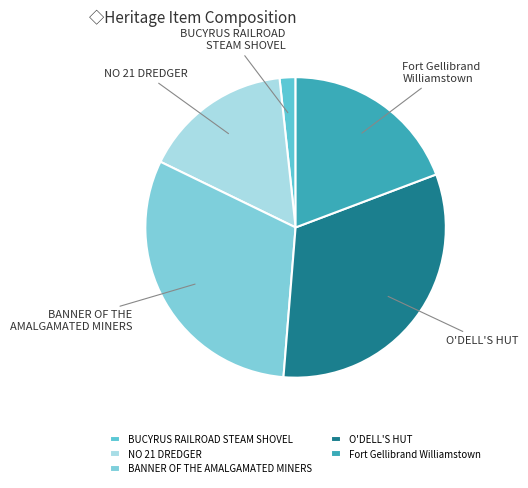

Is it true that BANNER OF THE AMALGAMATED MINERS is 31% of the pie?

True